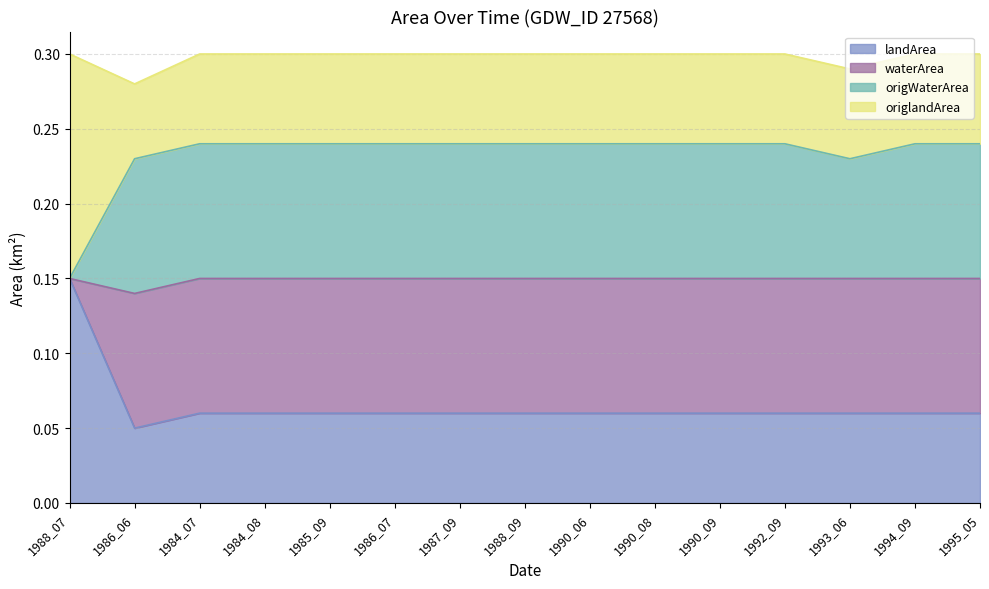

Which category has the highest value in the waterArea series?

1984_07